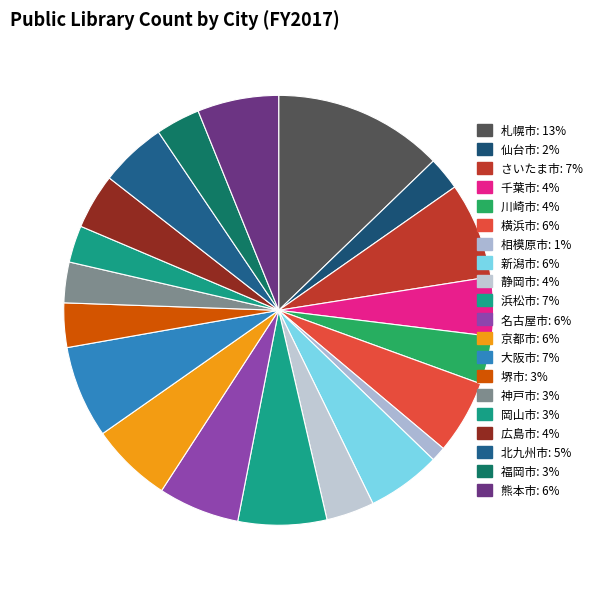

Is 北九州市 the majority of the pie?

No